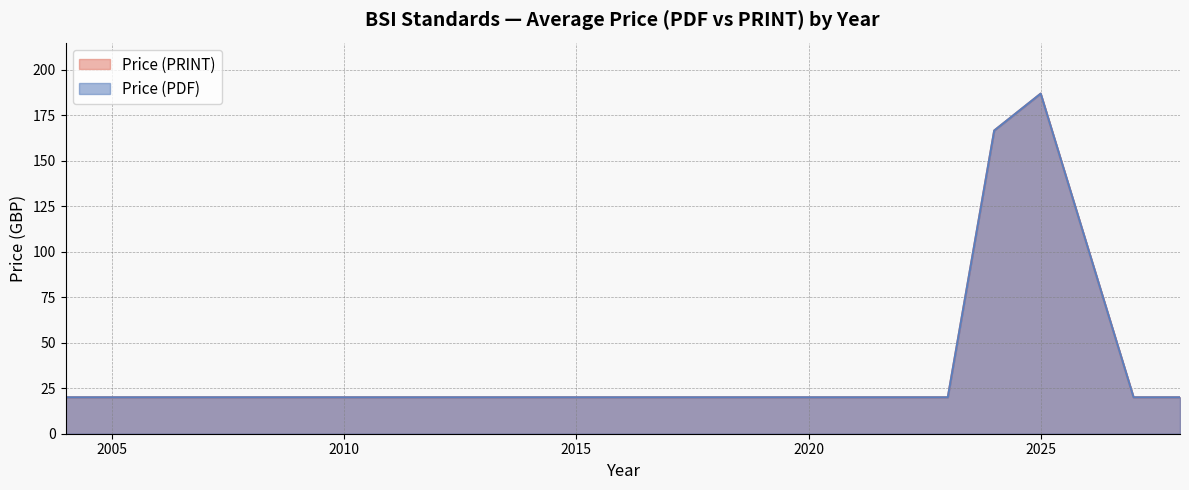

True or false: Price (PRINT) and Price (PDF) intersect in this chart.

False